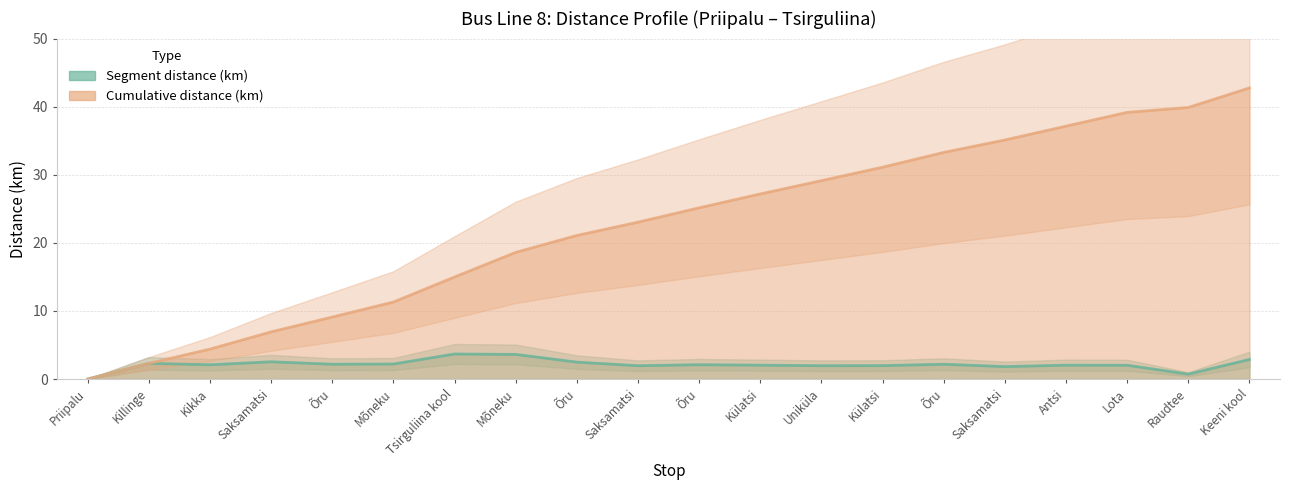

How many lines are shown in the chart?

2